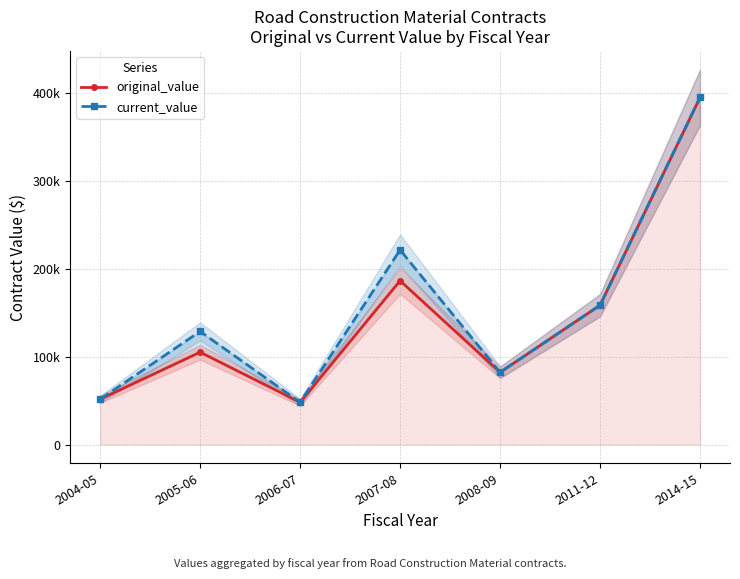

Which series has the widest spread of values?

original_value